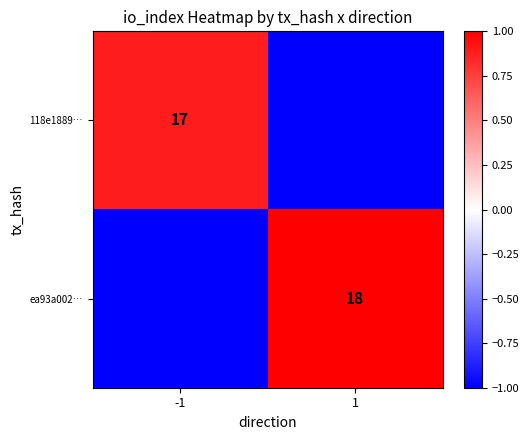

How many series are shown in this chart?

2